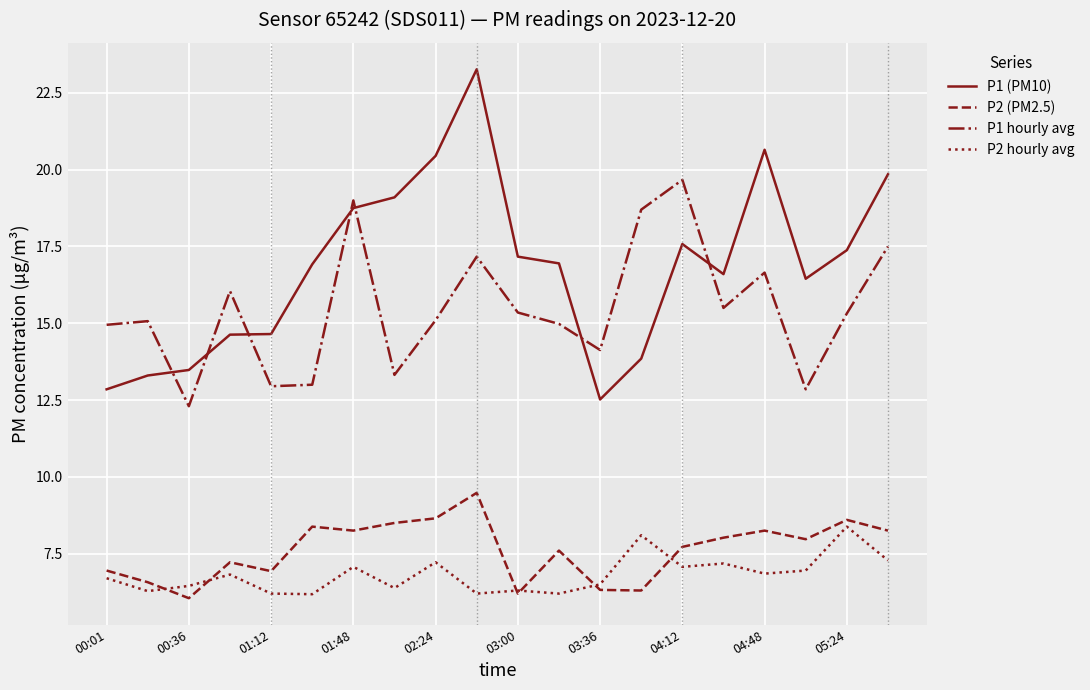

Which series has the largest total across all categories?

P1 (PM10)